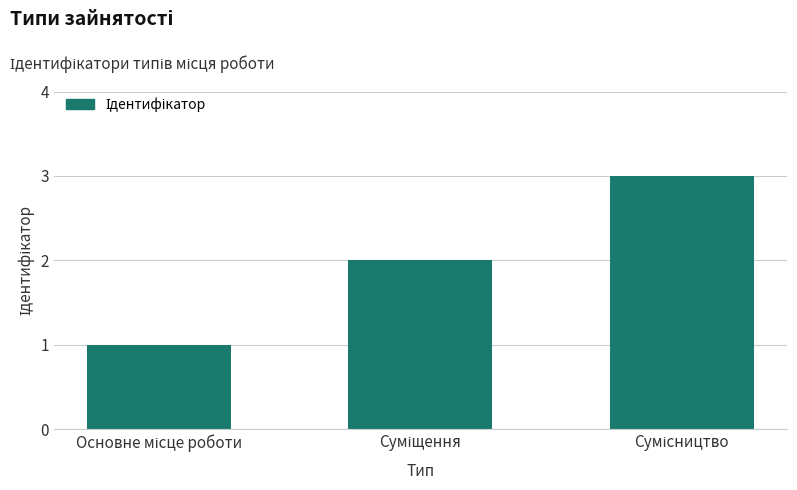

What is the greatest value displayed?

3